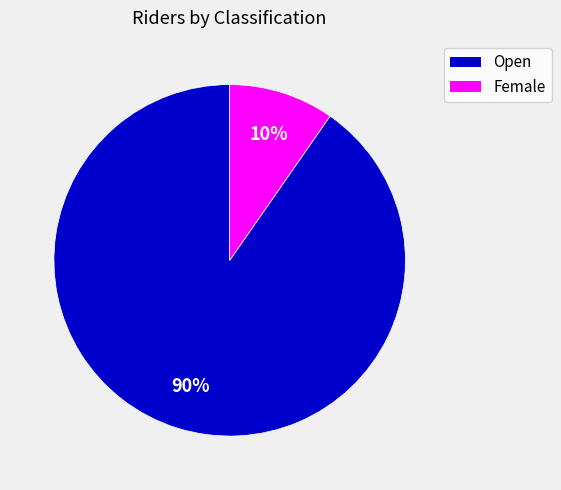

Combined, do Open and Female account for over 50%?

Yes